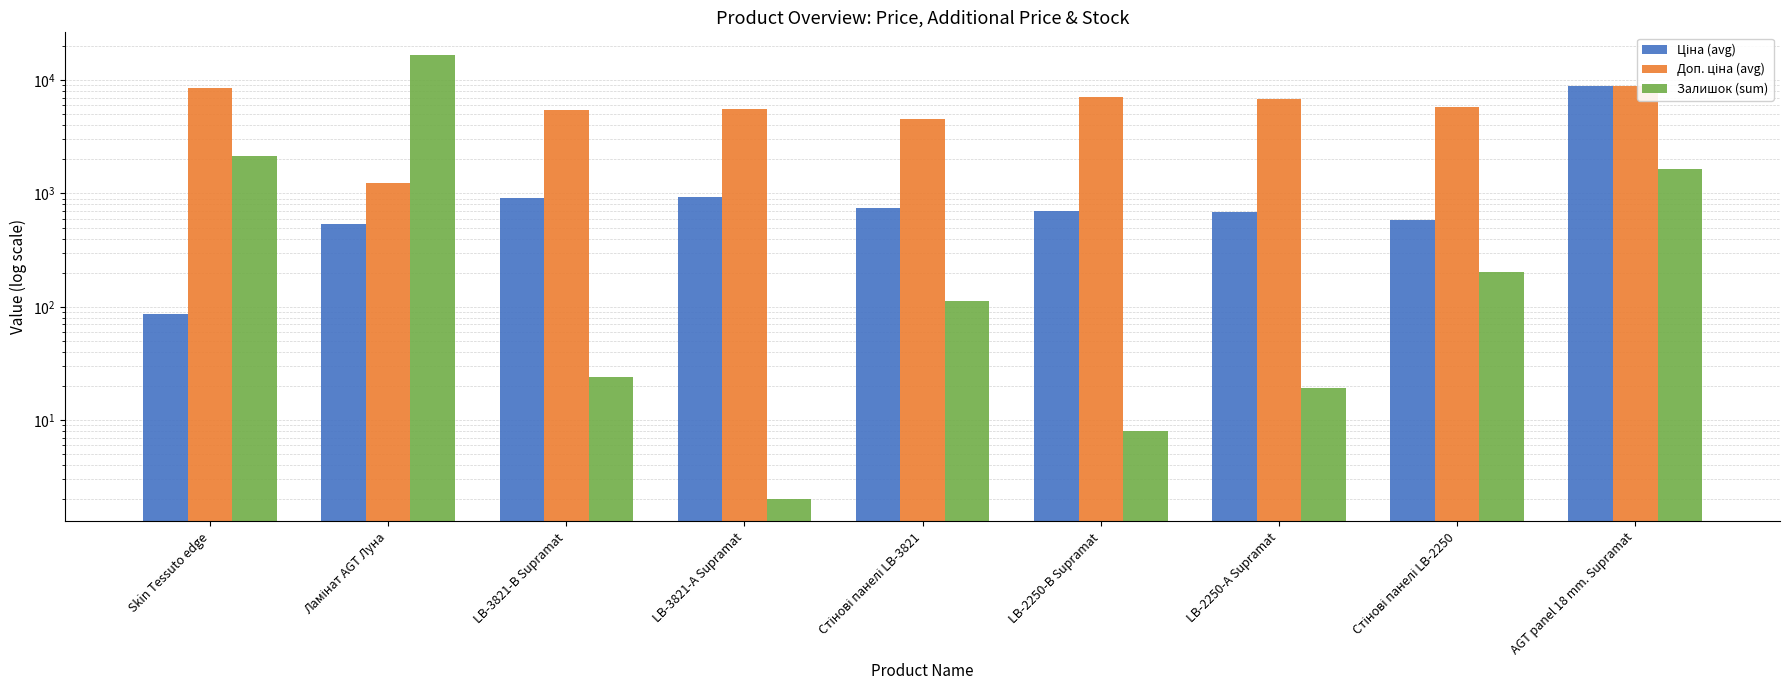

What is the difference between the maximum and minimum values in the Ціна (avg) series?

8848.6